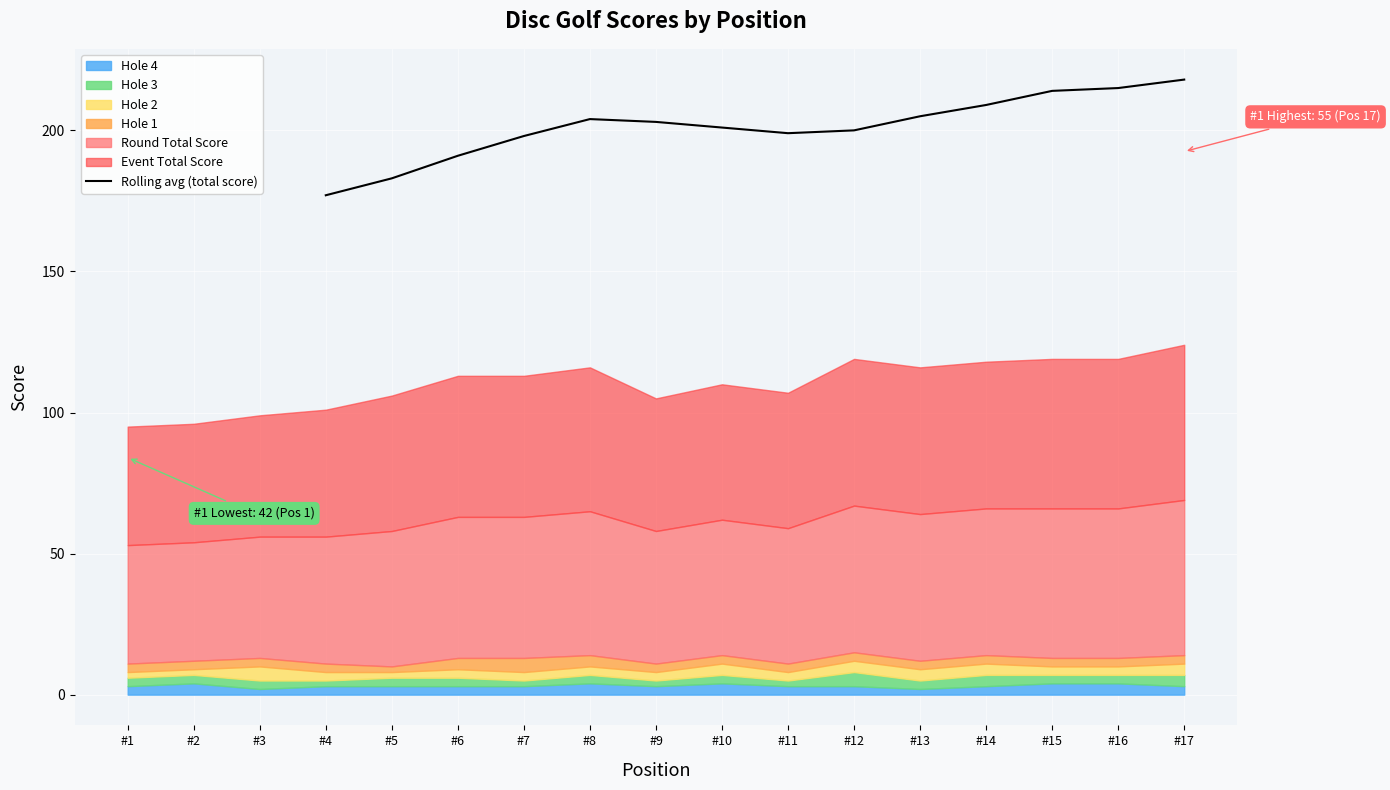

Reading left to right, what are all the values shown in this chart?

177	183	191	198	204	203	201	199	200	205	209	214	215	218